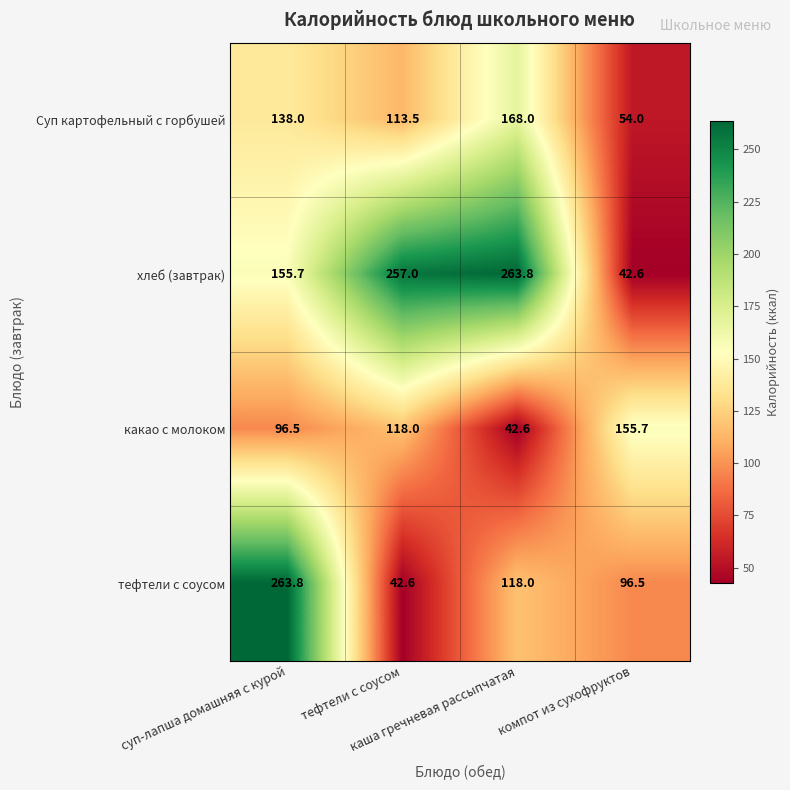

What is the average value of the какао с молоком series?

103.2